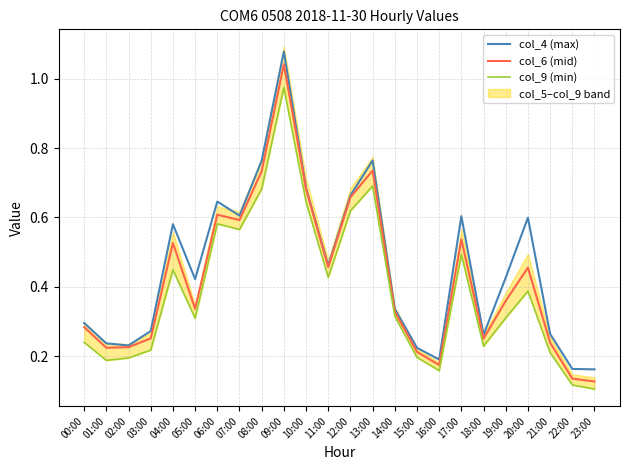

Which series has the largest range (max minus min)?

col_4 (max)